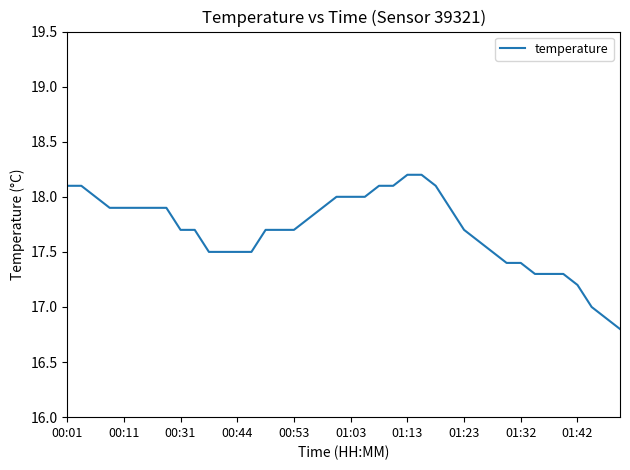

What is the minimum value shown in the chart?

16.8